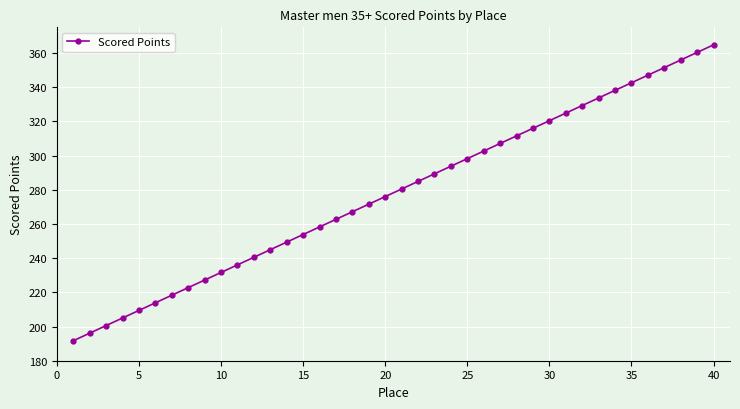

What is the smallest value displayed?

191.7